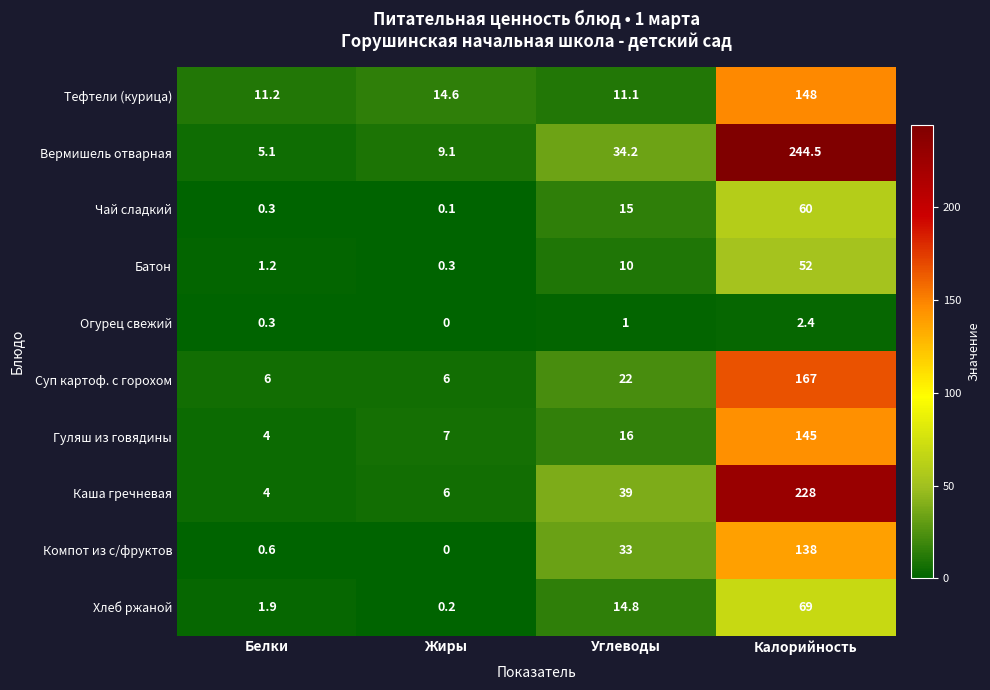

Is it true that Каша гречневая equals 1.8 at Жиры?

False